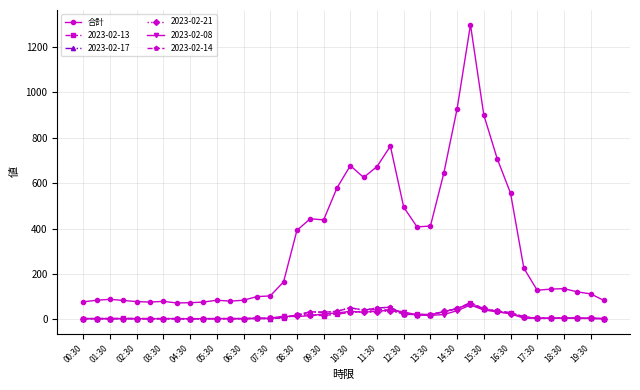

True or false: 2023-02-13 has more than 0 interior local peaks.

True